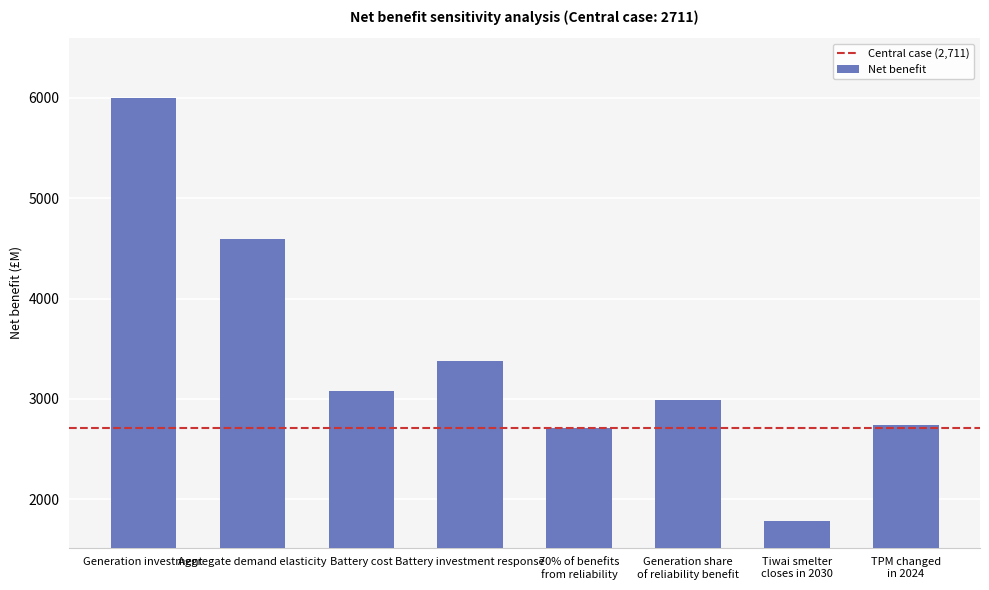

Approximately how many times larger is the value at Battery investment response compared to Aggregate demand elasticity?

0.7